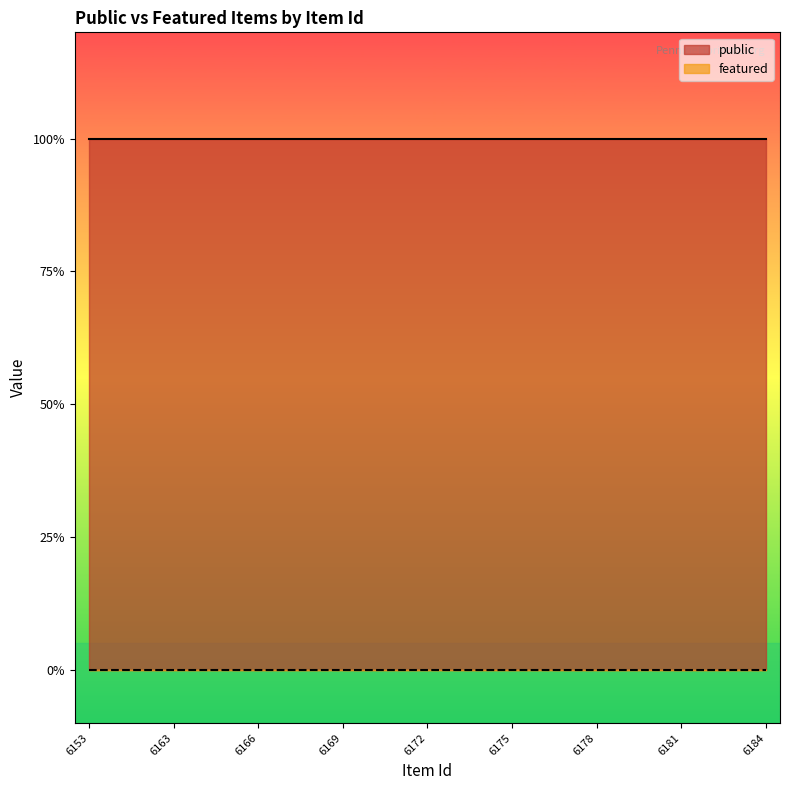

Which category has the lowest value in the public series?

6153